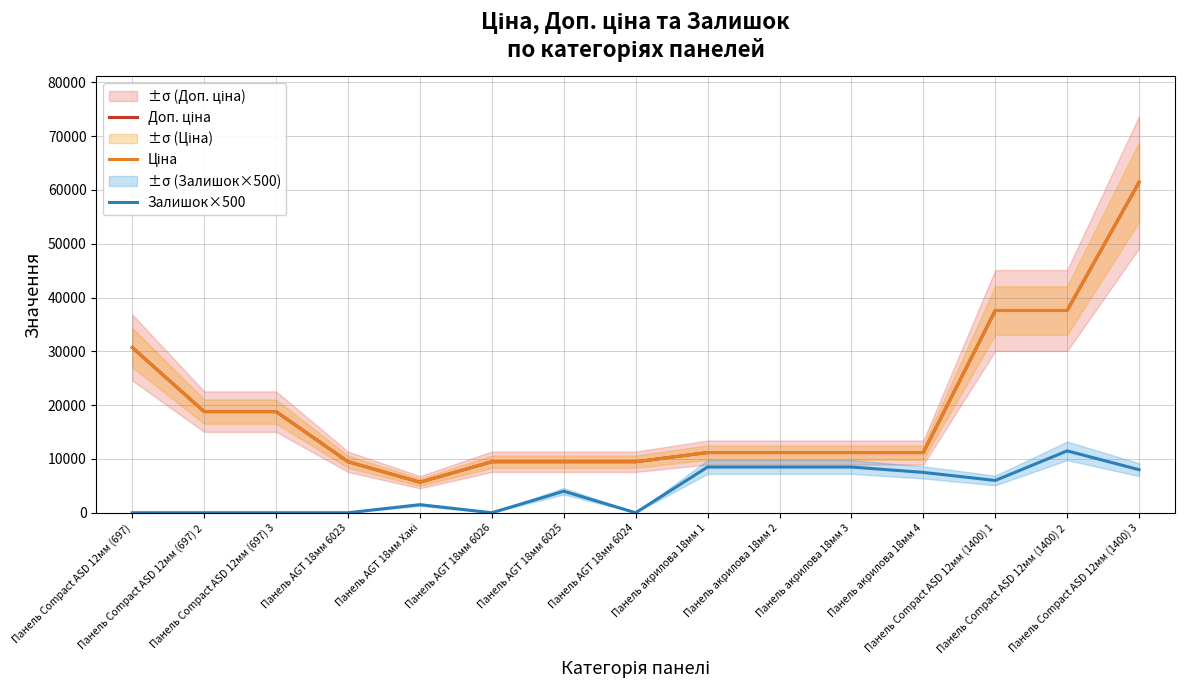

True or false: Залишок×500 and Доп. ціна cross at least once.

False